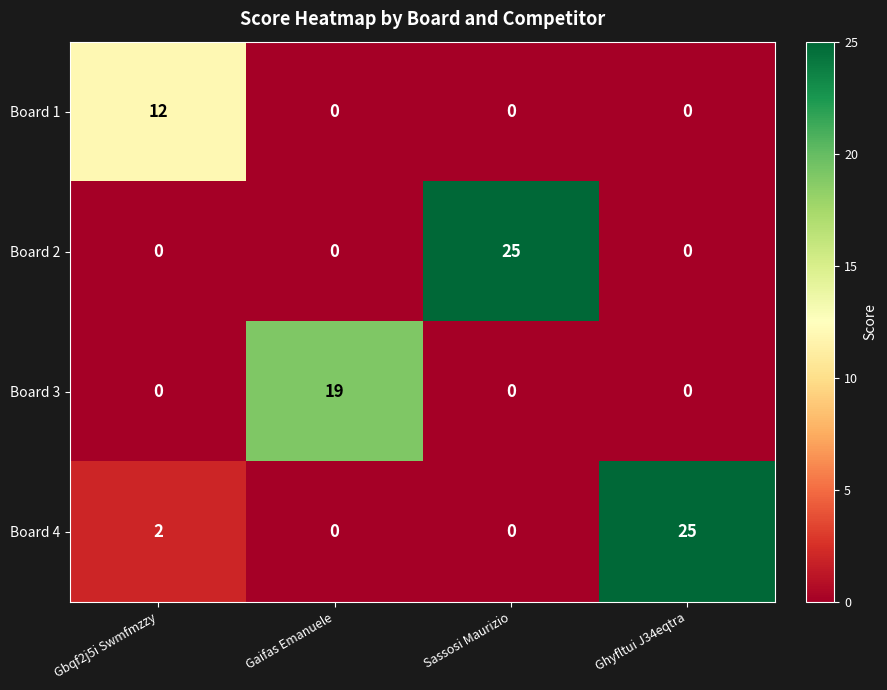

What is the sum of all Board 2 values?

25